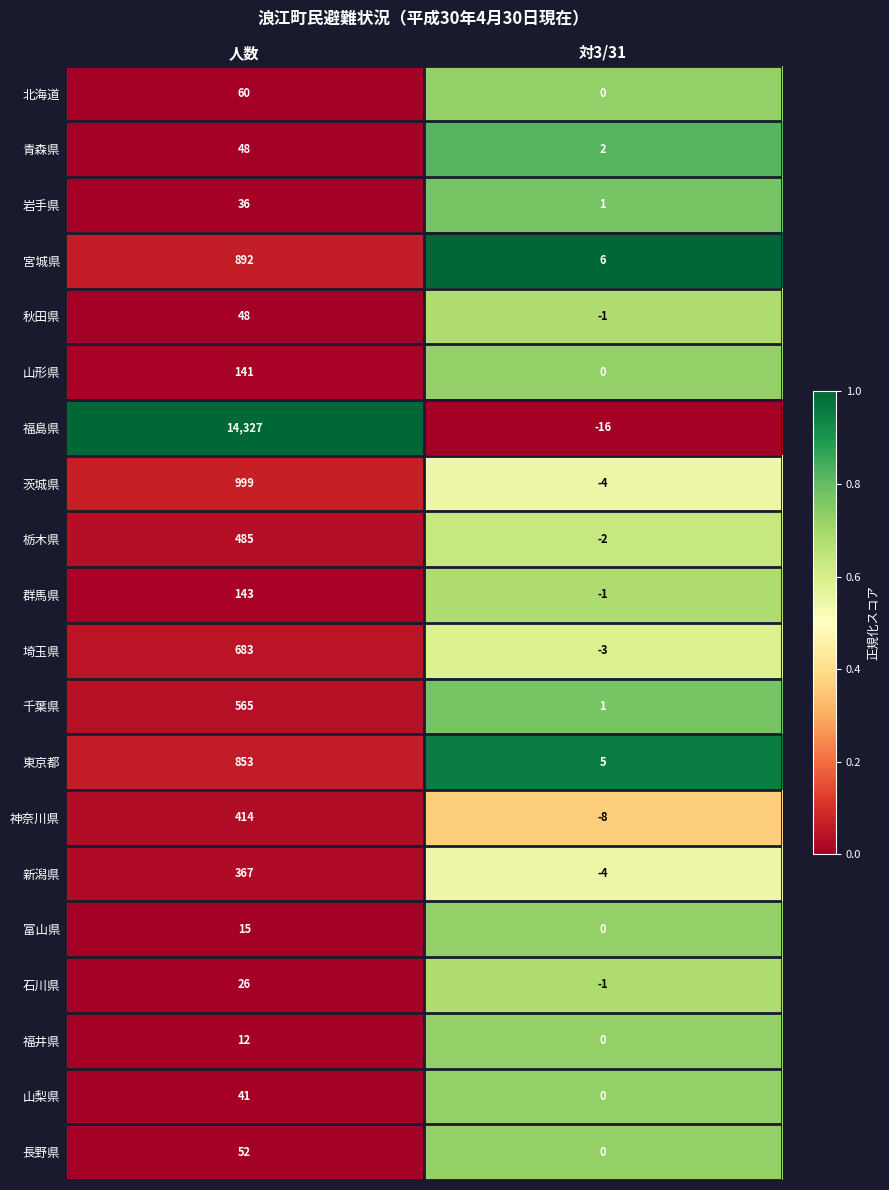

Which category has the highest value across all series?

人数